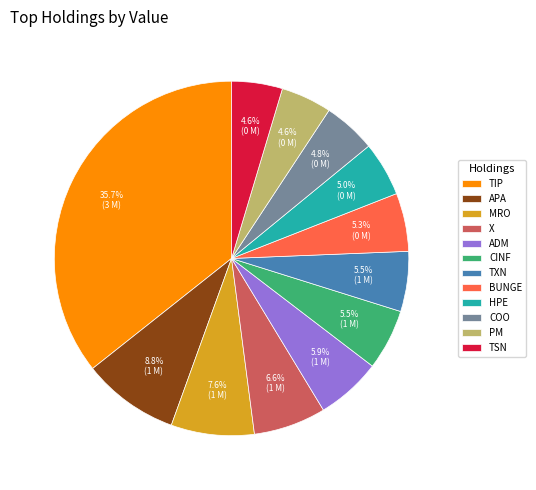

What is the ratio of the value at X to the value at ADM?

1.1